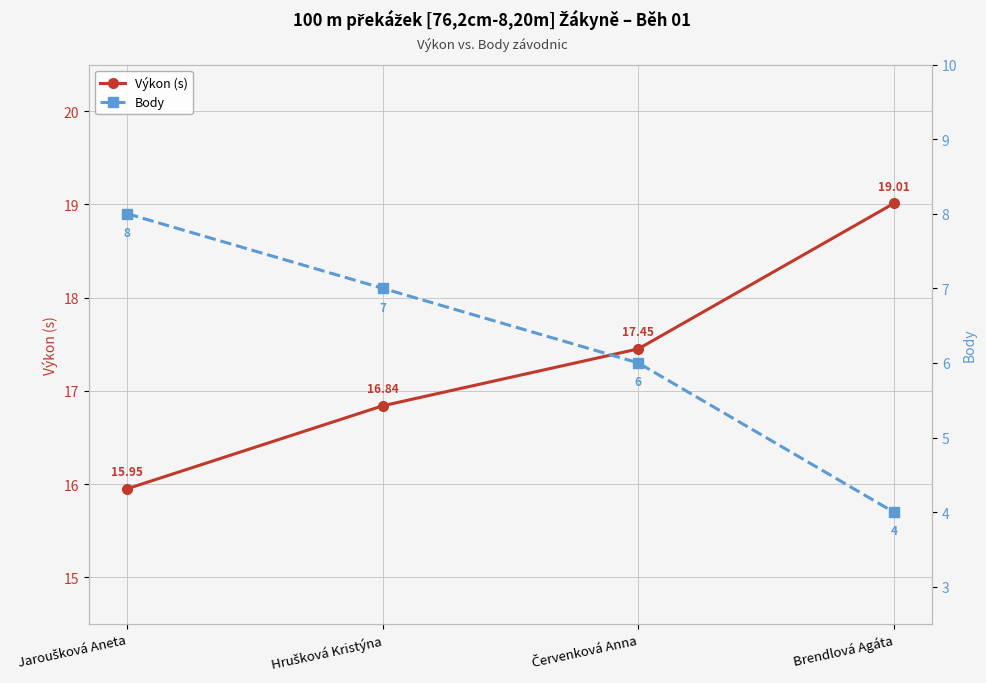

Reading left to right, list all the values displayed in this chart.

Výkon (s): Jaroušková Aneta=15.9	Hrušková Kristýna=16.8	Červenková Anna=17.4	Brendlová Agáta=19.0
Body: Jaroušková Aneta=8.0	Hrušková Kristýna=7.0	Červenková Anna=6.0	Brendlová Agáta=4.0